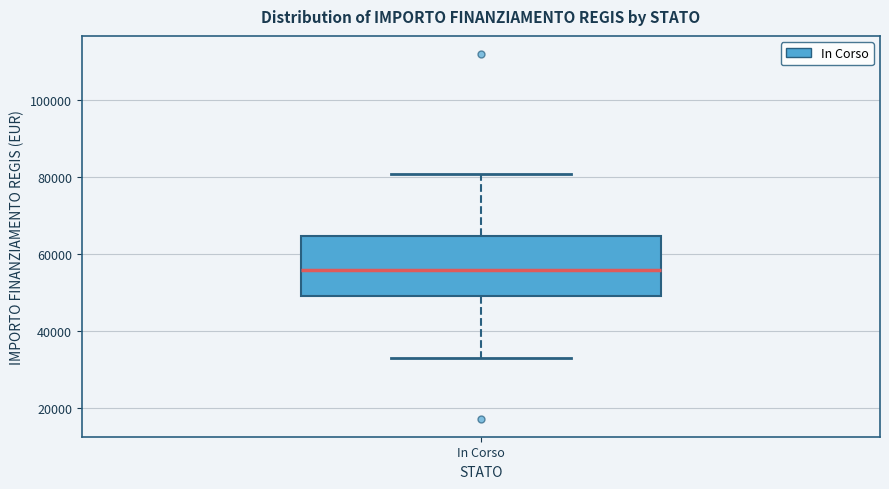

Transcribe this box plot: give where the median line is, the range the box spans, and where the two whiskers end, as read against the y-axis. The values are not printed on the chart, so give them approximately, as read against the axis.

median 56000, box 50000 to 64000, whiskers 32000 to 80000